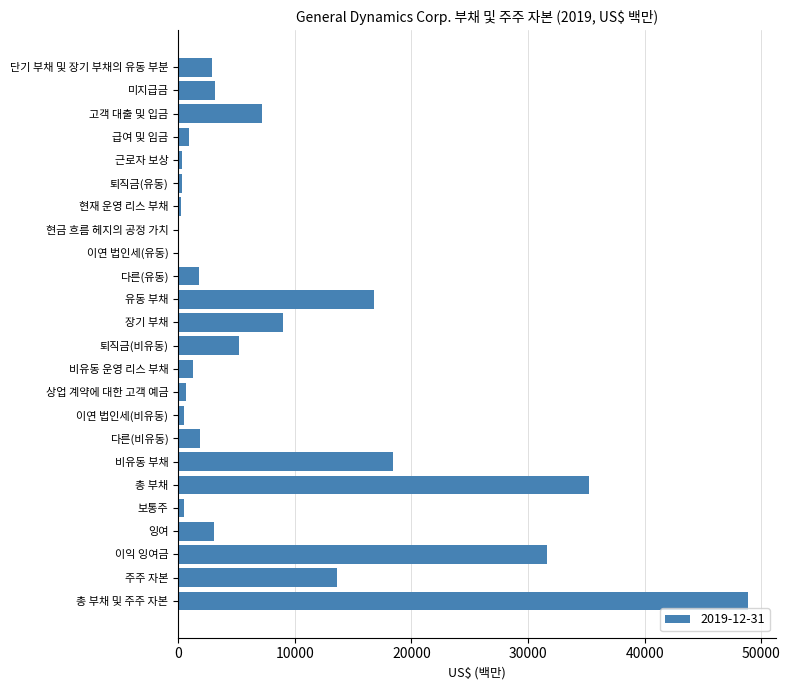

How many categories are shown in the chart?

24